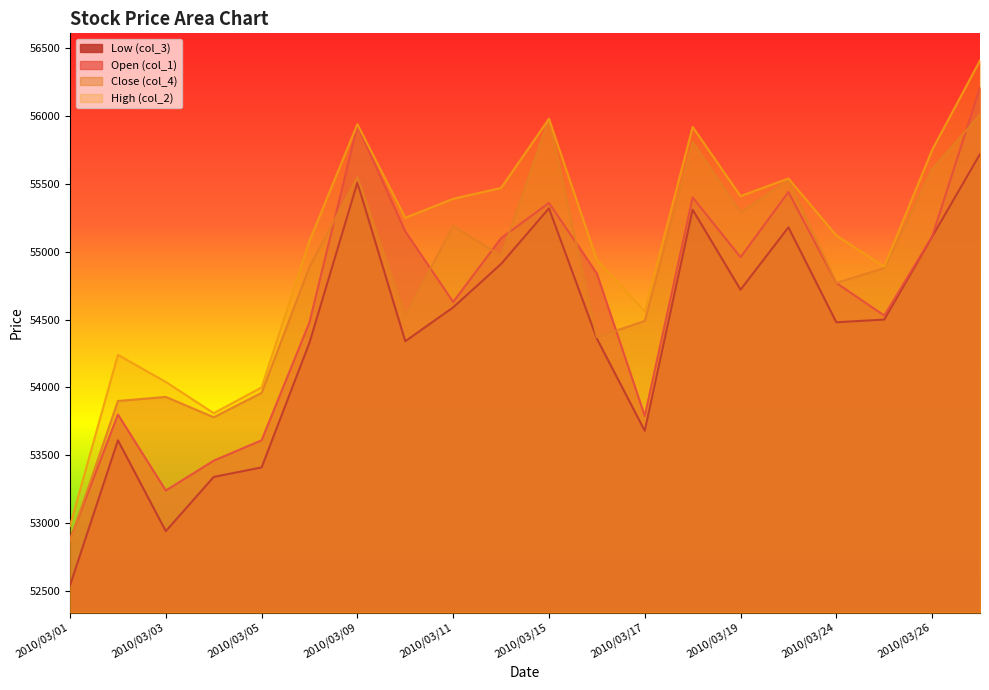

List the series in order of their peak value, lowest first.

col_3, col_4, col_1, col_2